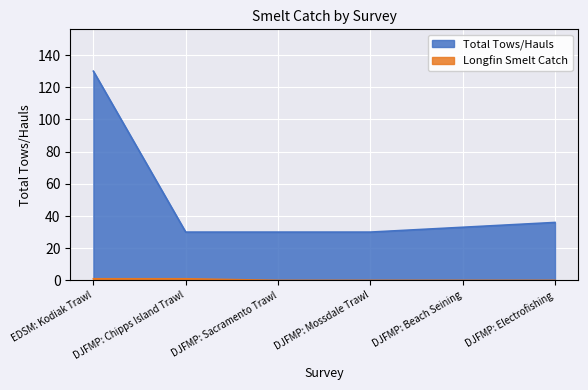

How many series are shown in this chart?

2